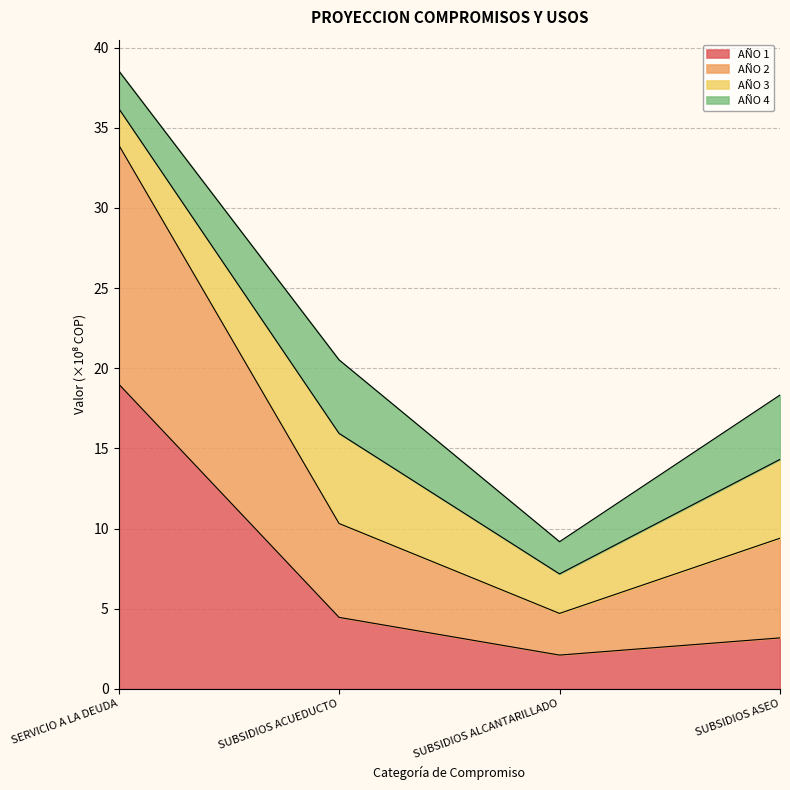

What is the total value across all series at SUBSIDIOS ACUEDUCTO?

20.5